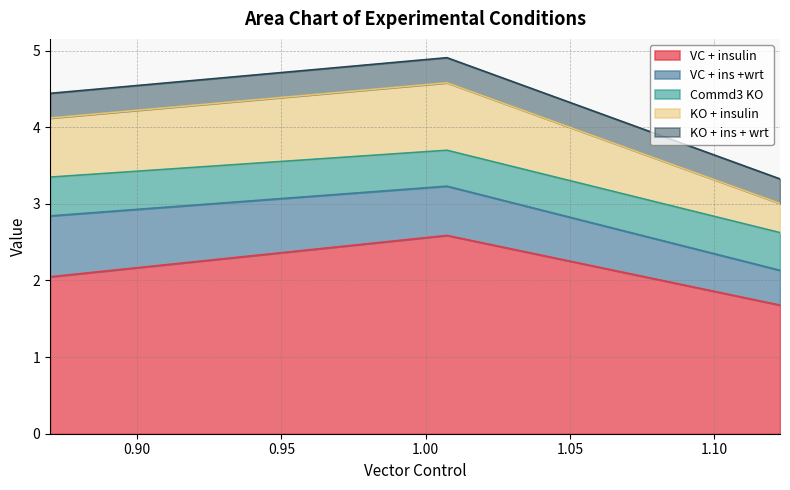

What is the sum of all VC + insulin values?

6.3